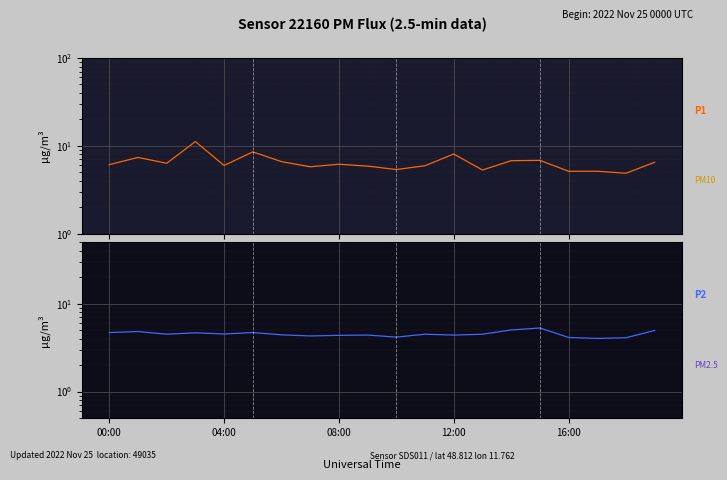

Is the value of P2 (PM2.5) at 13 greater than the value of P1 (PM10) at 7?

No